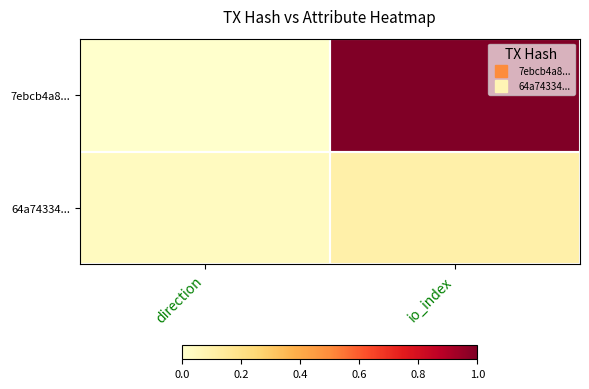

Rank the series by their maximum value, from highest to lowest.

7ebcb4a8..., 64a74334...